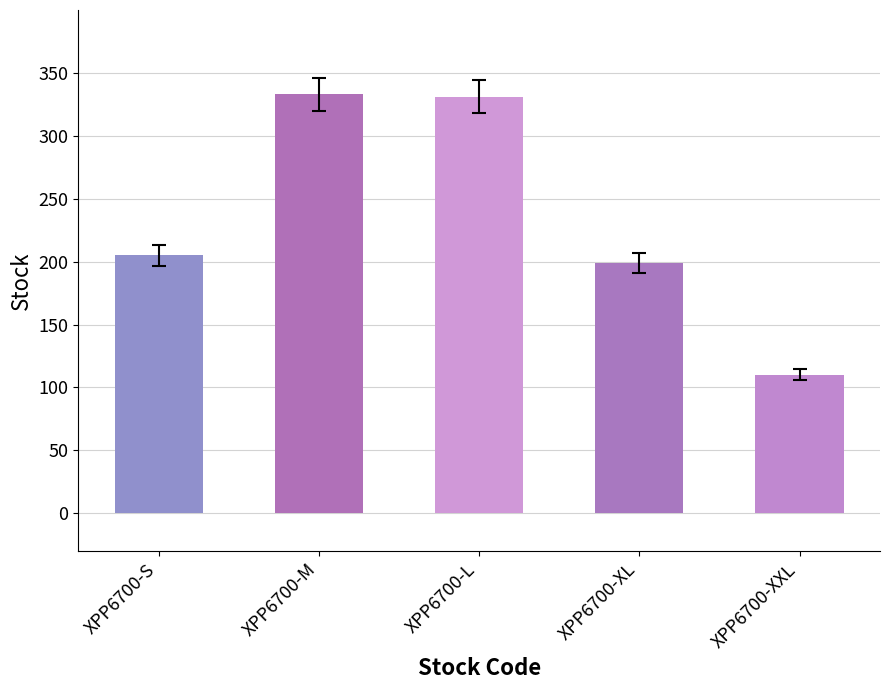

What is the maximum value shown in the chart?

333